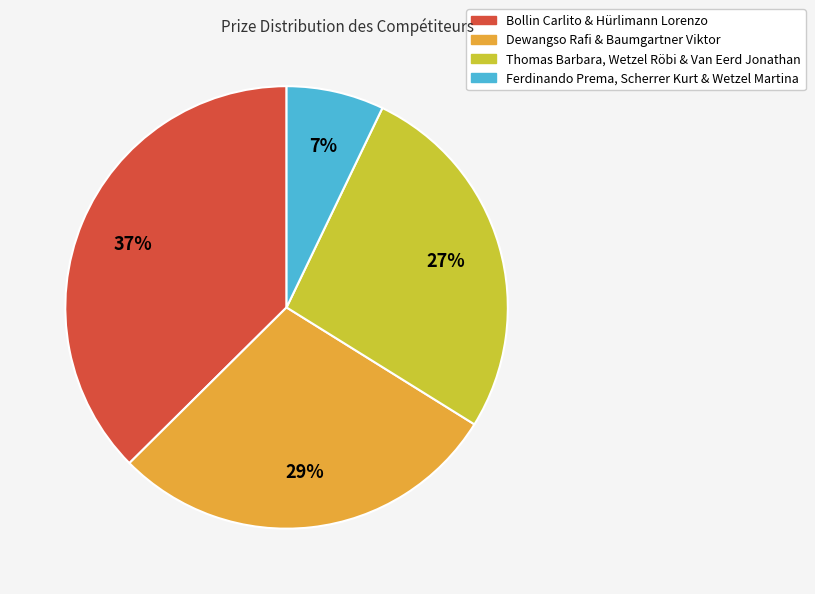

Is it true that Thomas Barbara, Wetzel Röbi & Van Eerd Jonathan is 27% of the pie?

True